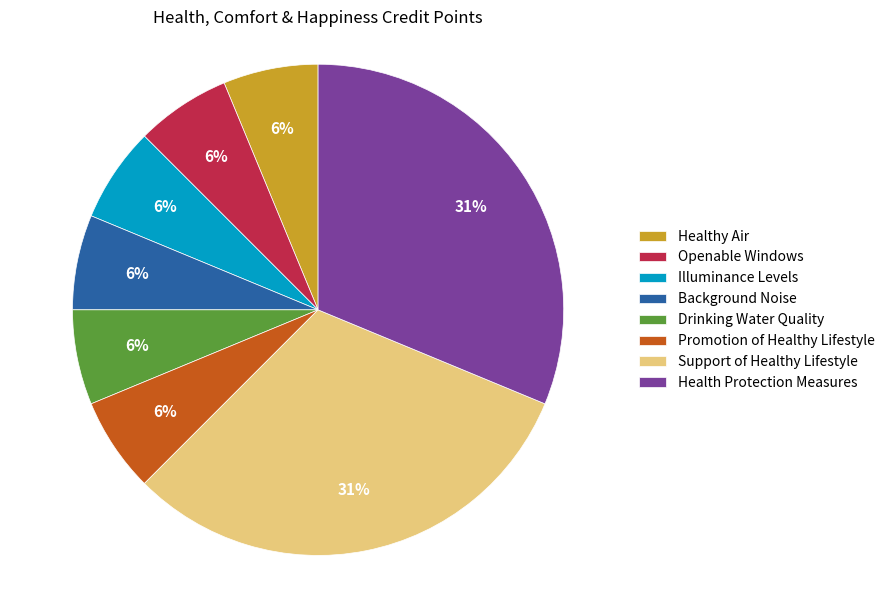

Does any single category account for the majority?

No